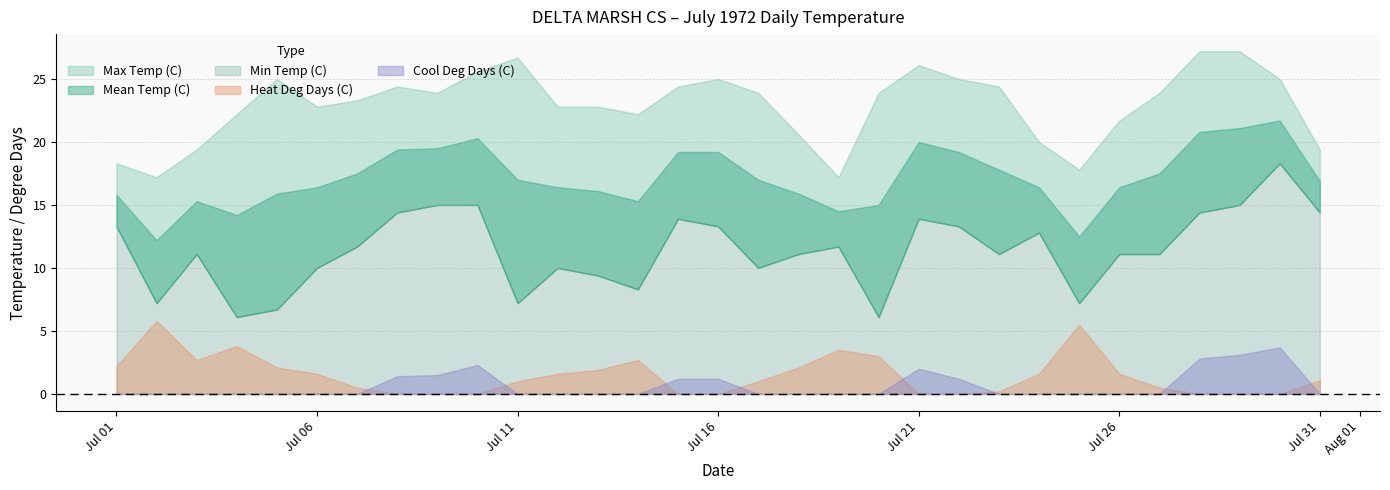

True or false: Heat Deg Days (C) has more than 1 points higher than both neighbors.

True